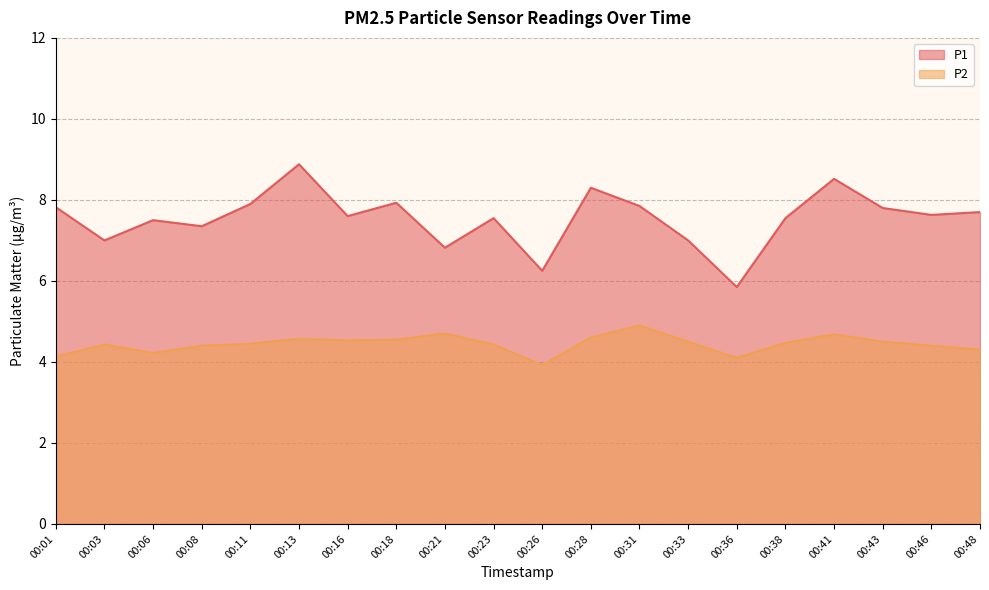

What is the sum of the P2 values at 00:23 and 00:08?

8.8